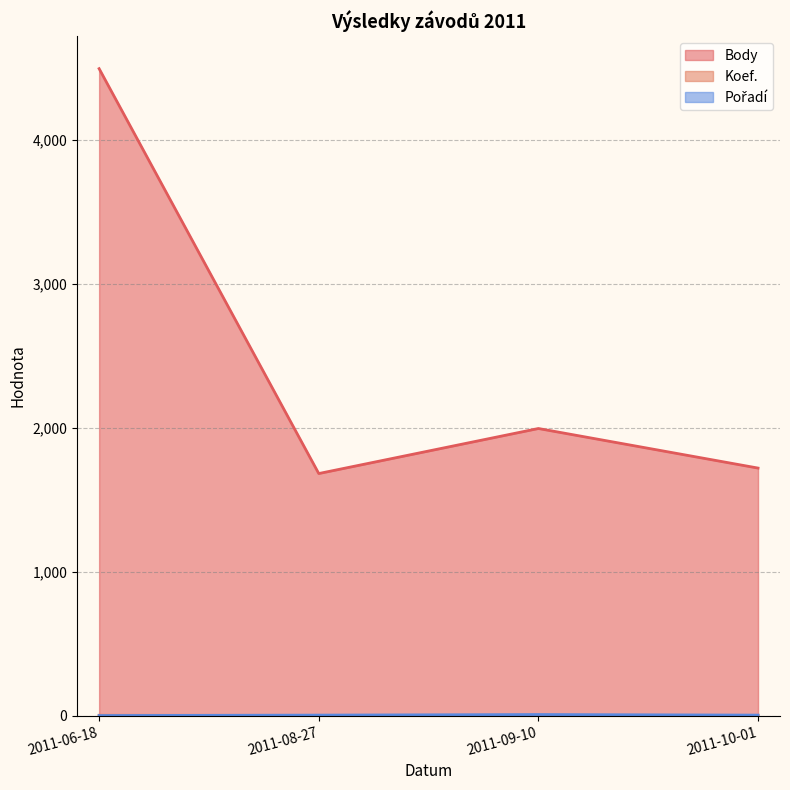

True or false: Koef. and Pořadí intersect in this chart.

True